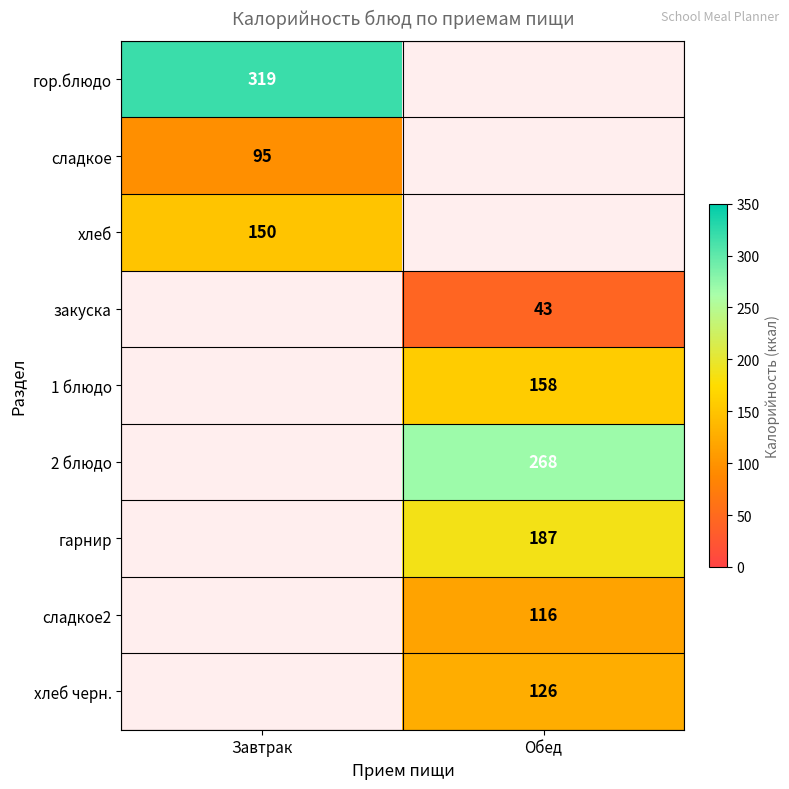

Is it true that хлеб черн. equals 126 at Обед?

True